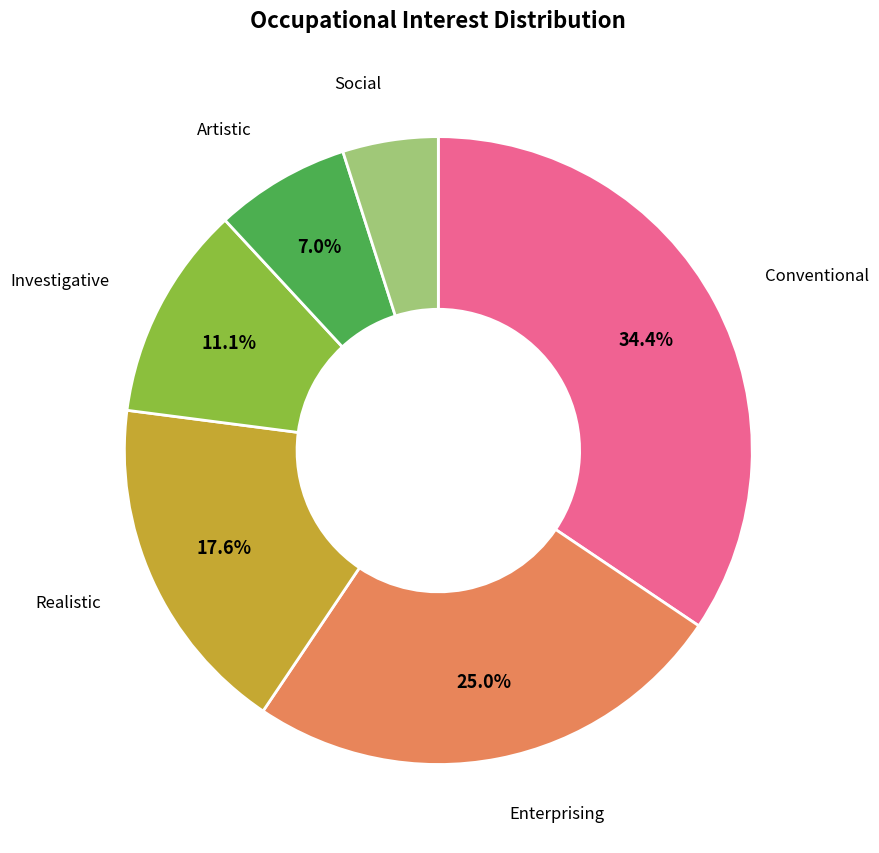

Rank the categories by value from lowest to highest.

Social, Artistic, Investigative, Realistic, Enterprising, Conventional